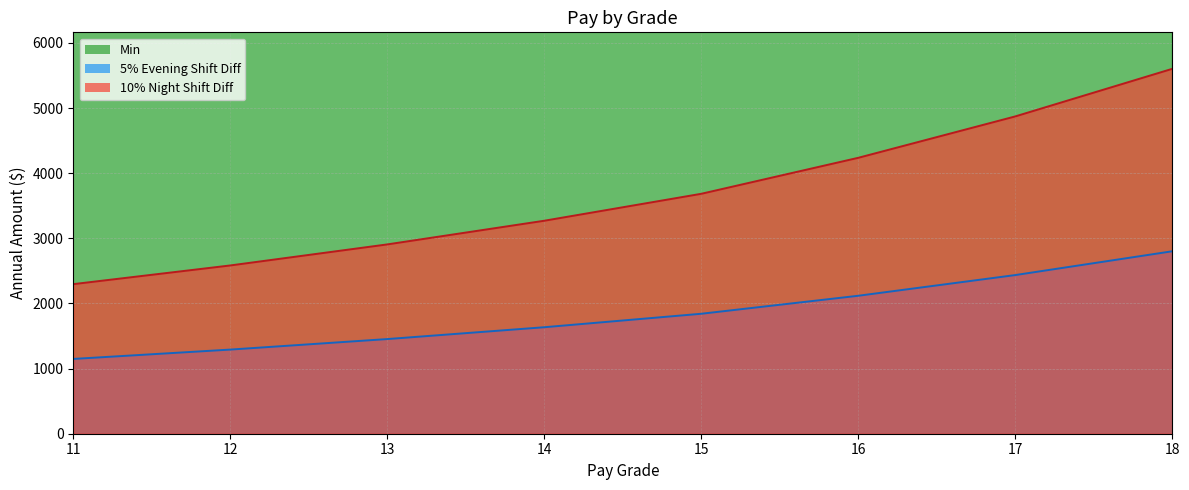

Which series has the largest total across all categories?

Min